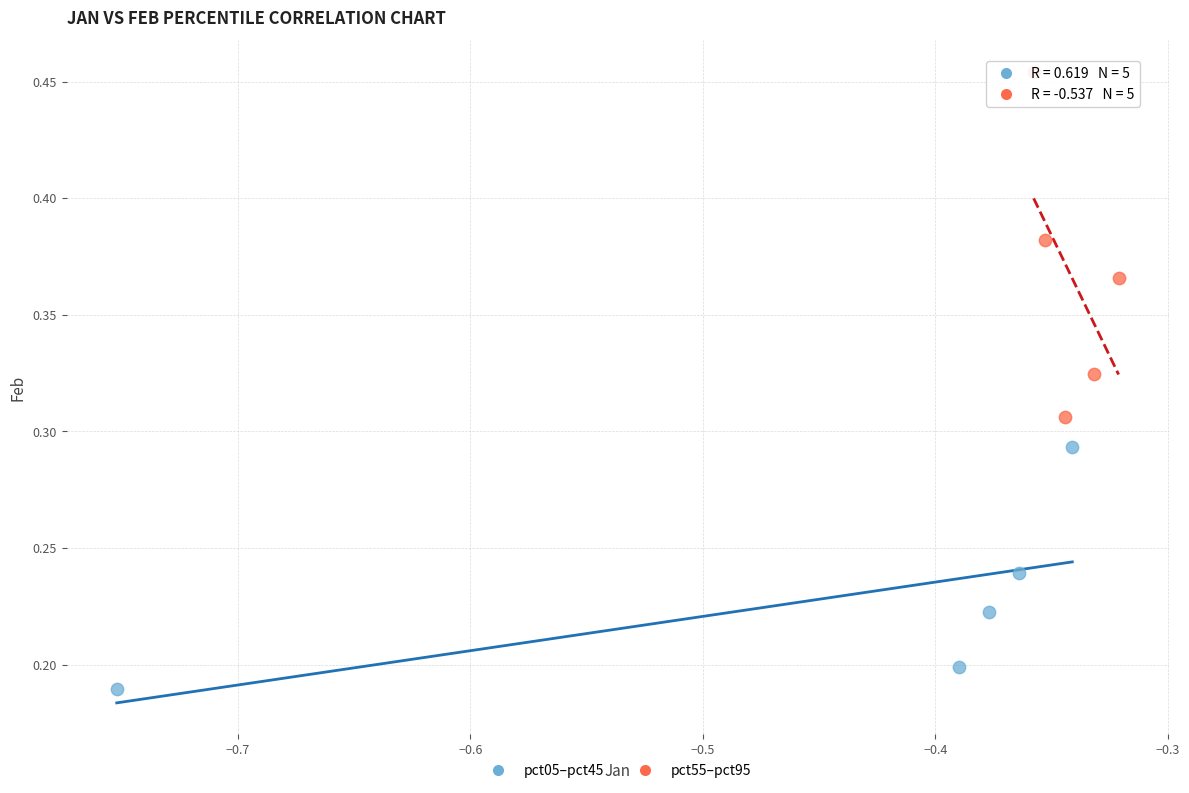

Which series reaches the minimum Y coordinate?

pct05–pct45